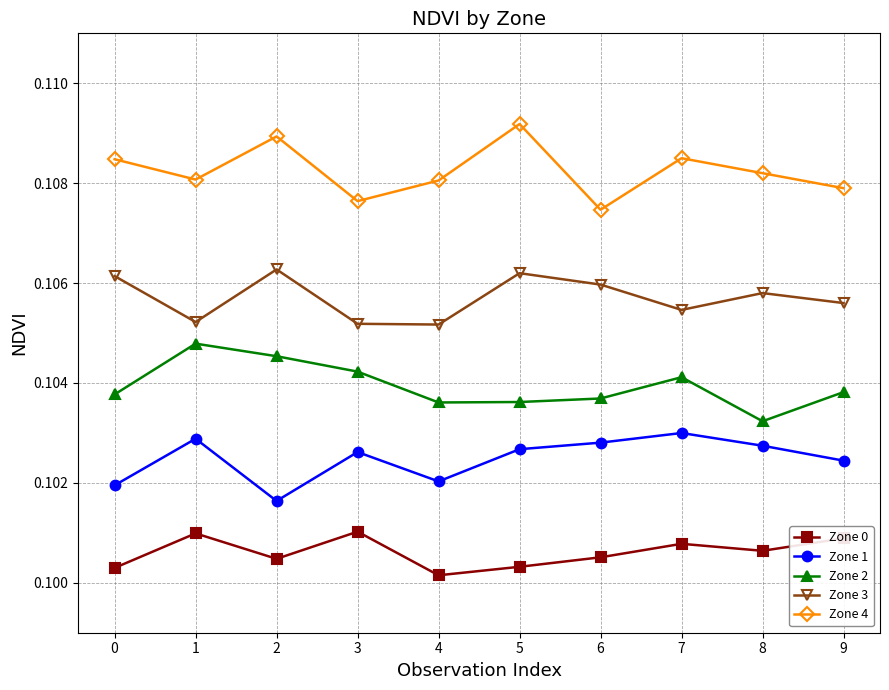

What is the total value across all series at 4?

0.5